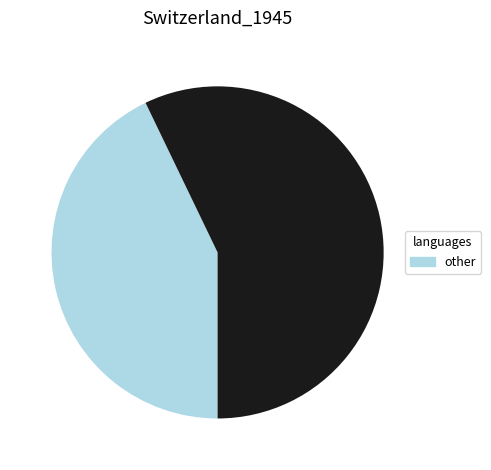

How many segments does this pie chart have?

2